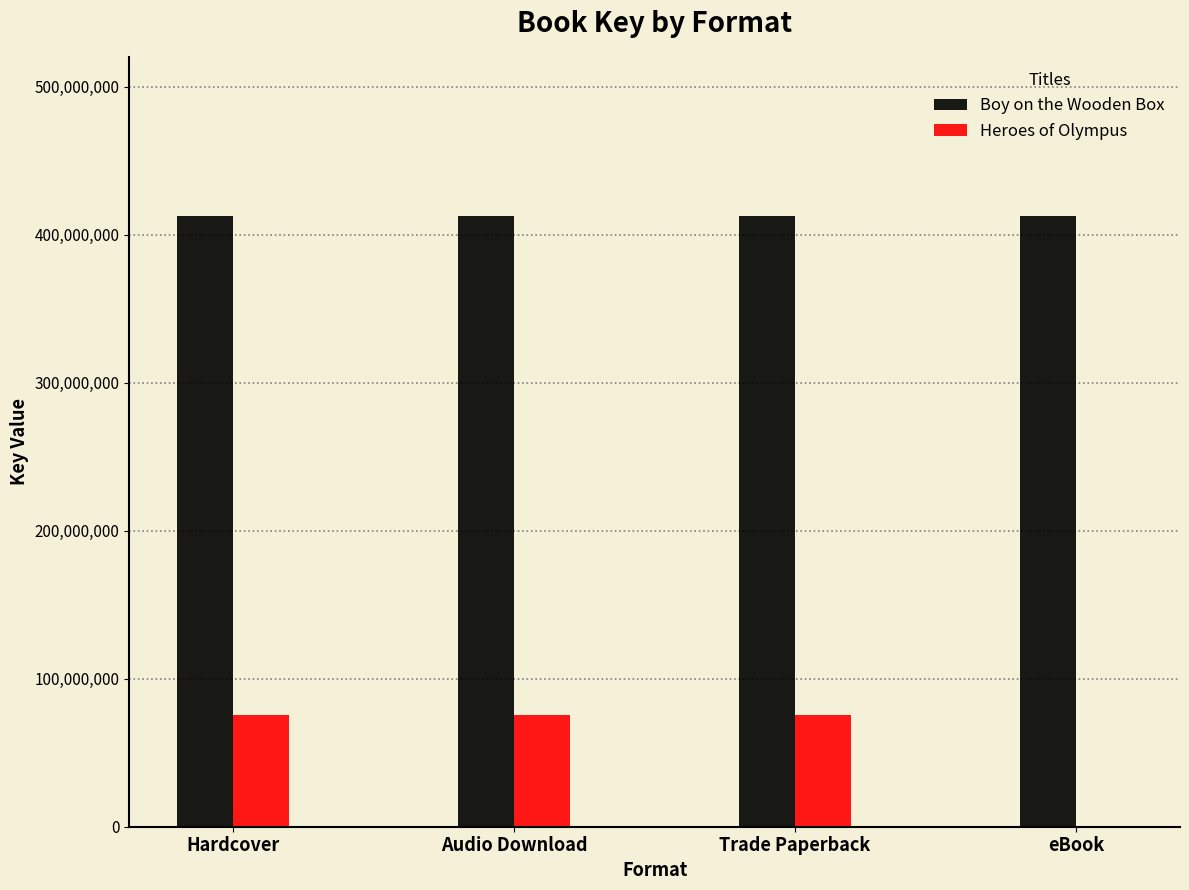

What is the highest value of the Heroes of Olympus series?

75779623